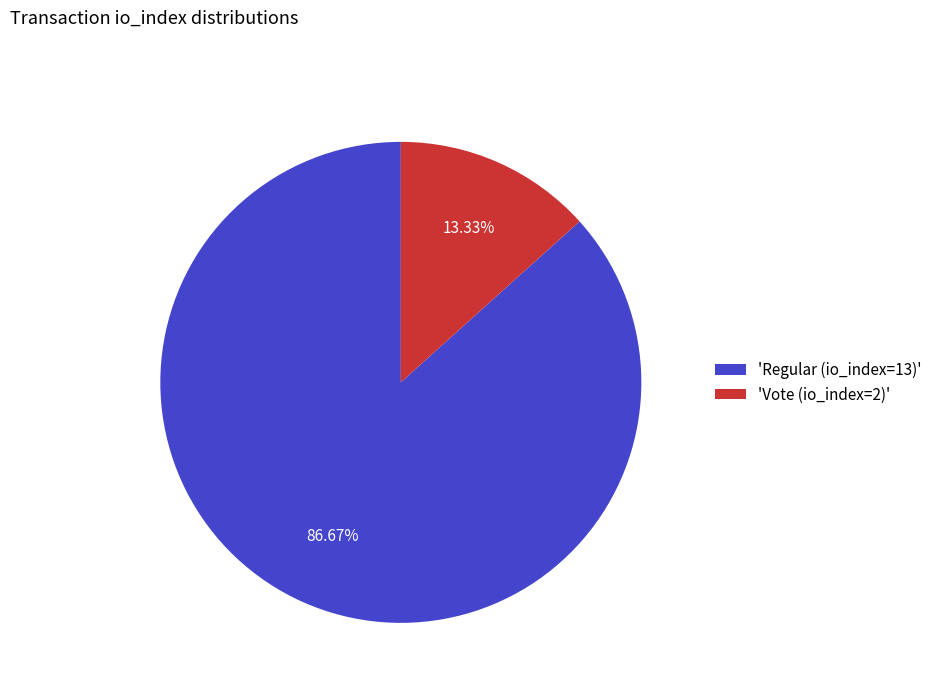

To the nearest percent, what is the average slice percentage?

50%